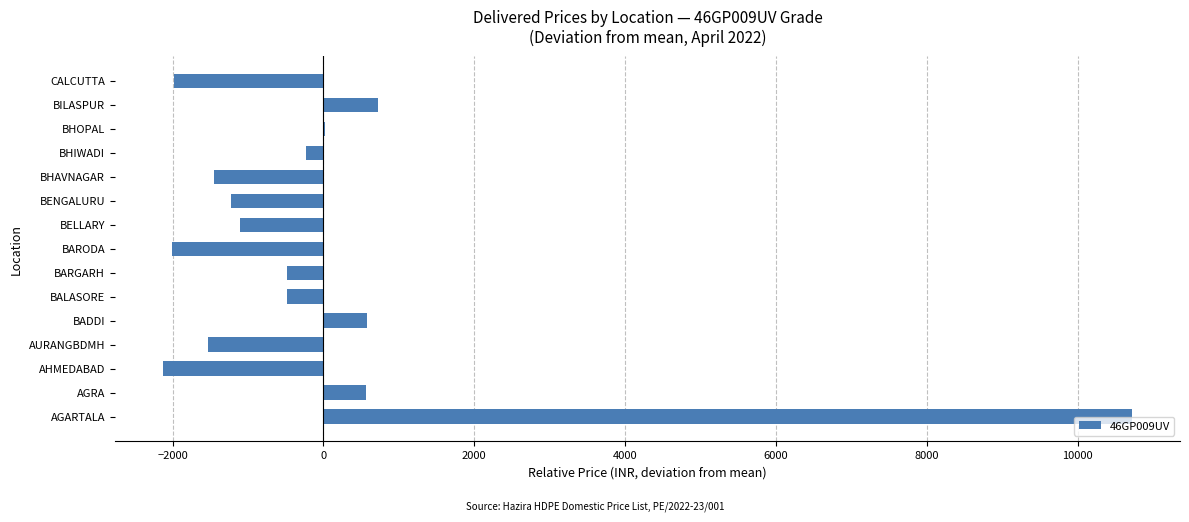

What is the change in value from AURANGBDMH to BELLARY?

+429